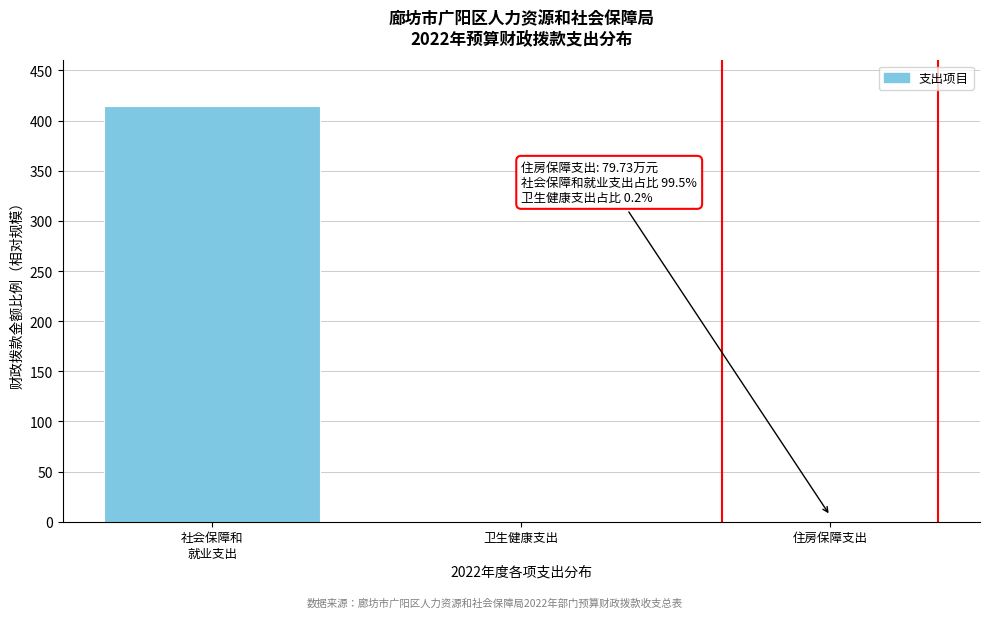

What is the maximum value shown in the chart?

415